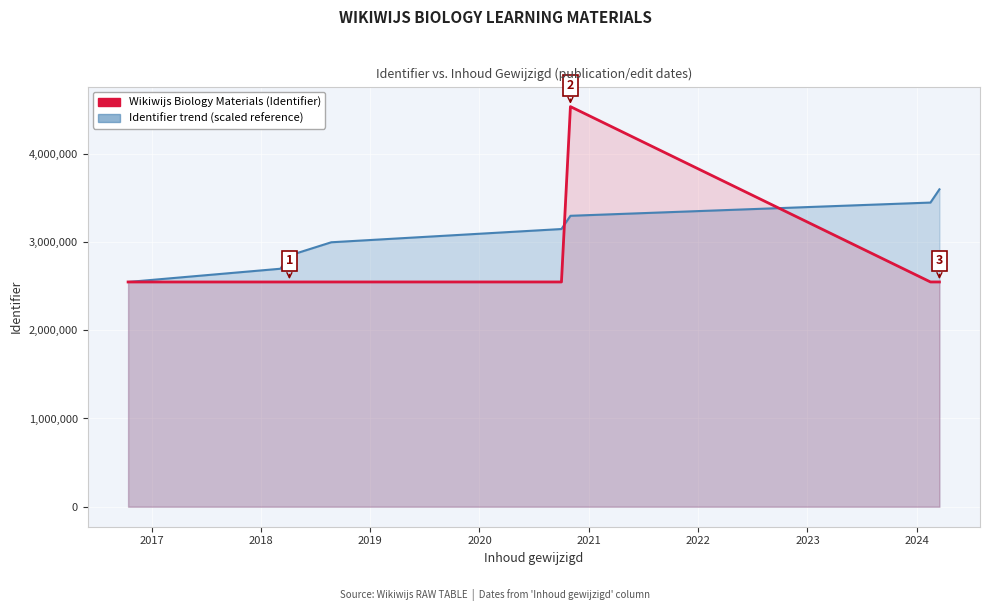

How many interior local valleys (lower than both neighbors) does the data have?

1